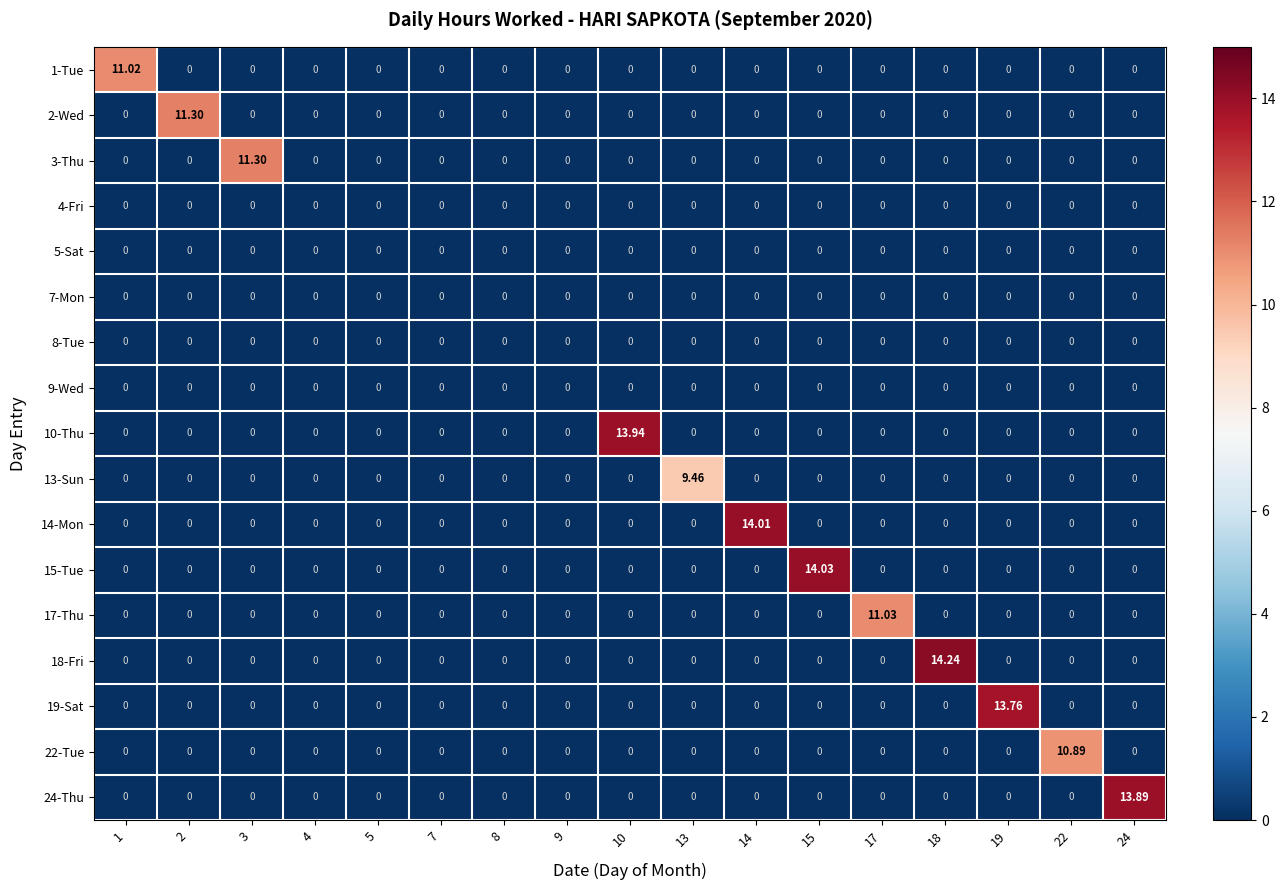

Is the value of 19-Sat at 8 greater than the value of 1-Tue at 1?

No